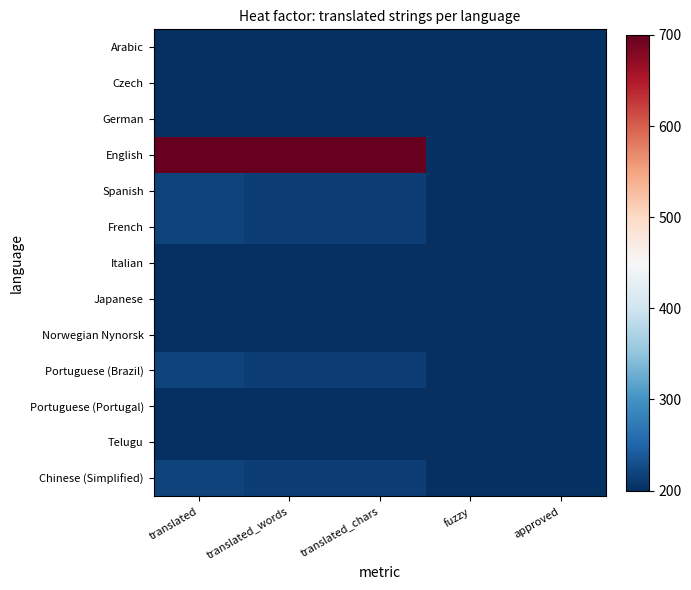

How many data points does each series have?

5